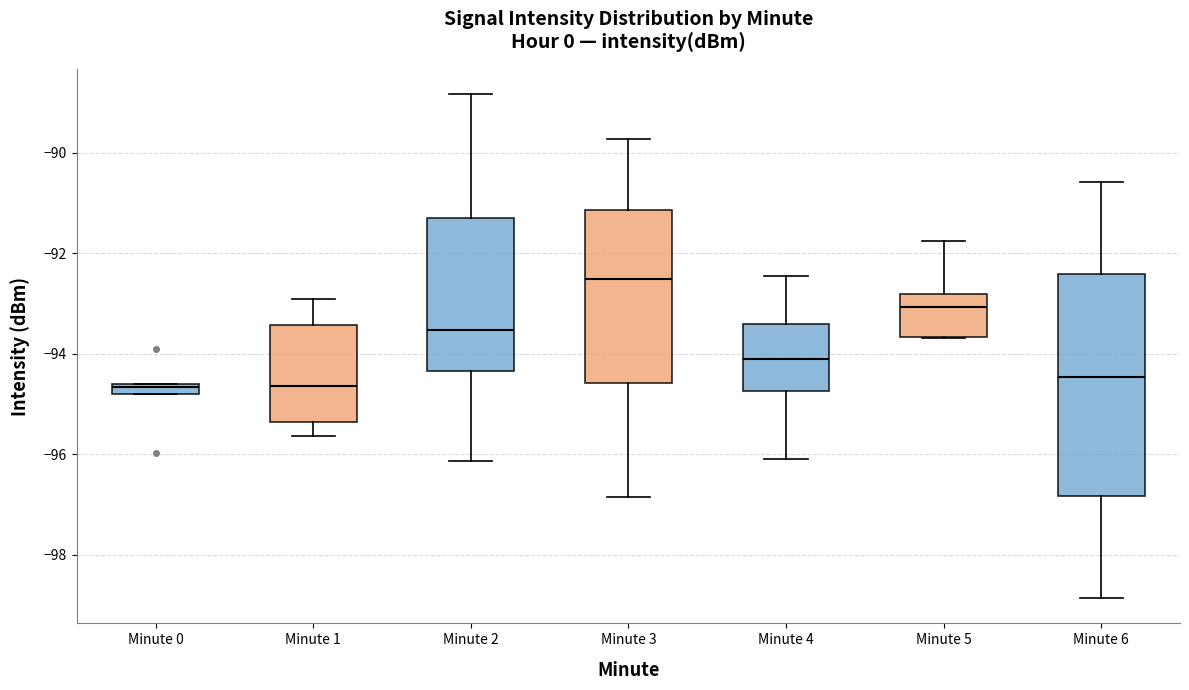

Where does the median line of the box for Minute 6 sit on the y-axis? The values are not printed on the chart, so give them approximately, as read against the axis.

-94.4